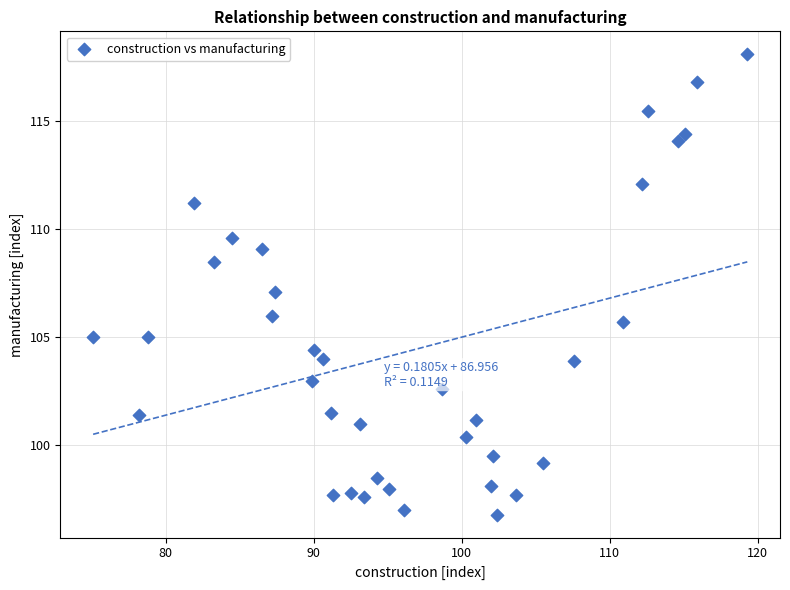

What is the range of X values (max minus min)?

44.2